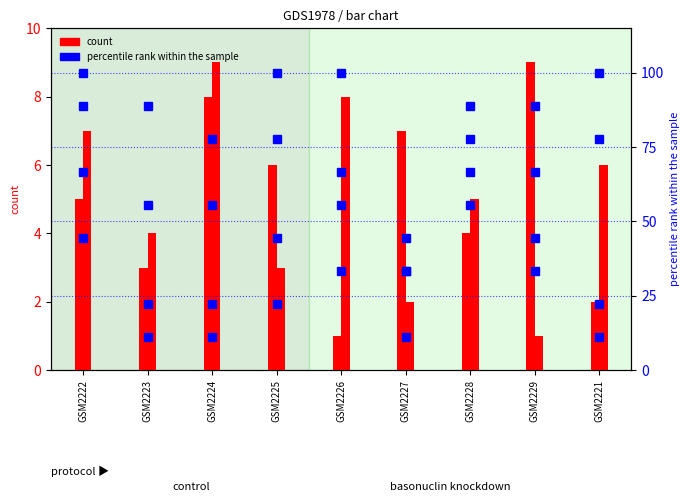

List the labels in order of col_5 value, largest first.

GSM2229, GSM2224, GSM2227, GSM2225, GSM2222, GSM2228, GSM2223, GSM2221, GSM2226